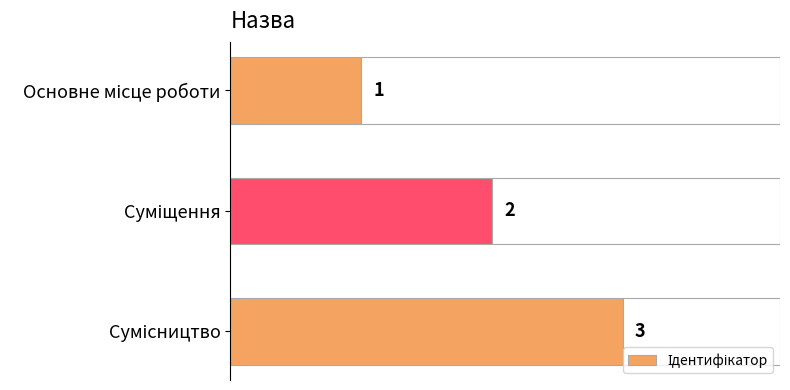

Is it true that the value at Суміщення is 2?

True